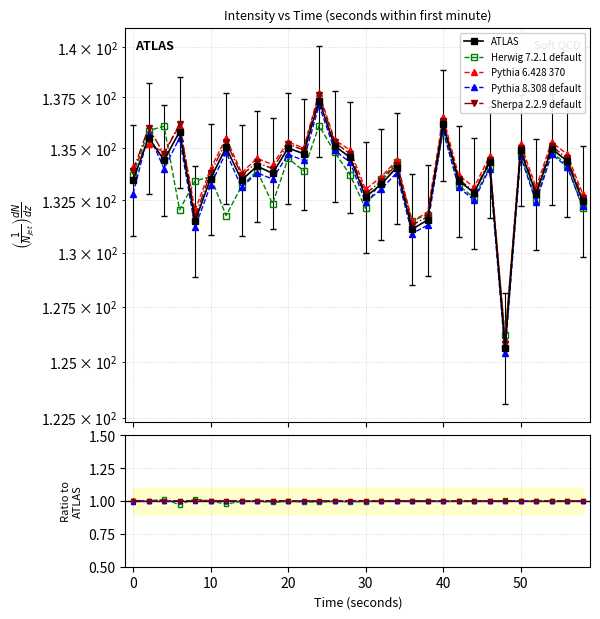

True or false: ATLAS and Pythia 6.428 370 cross at least once.

False